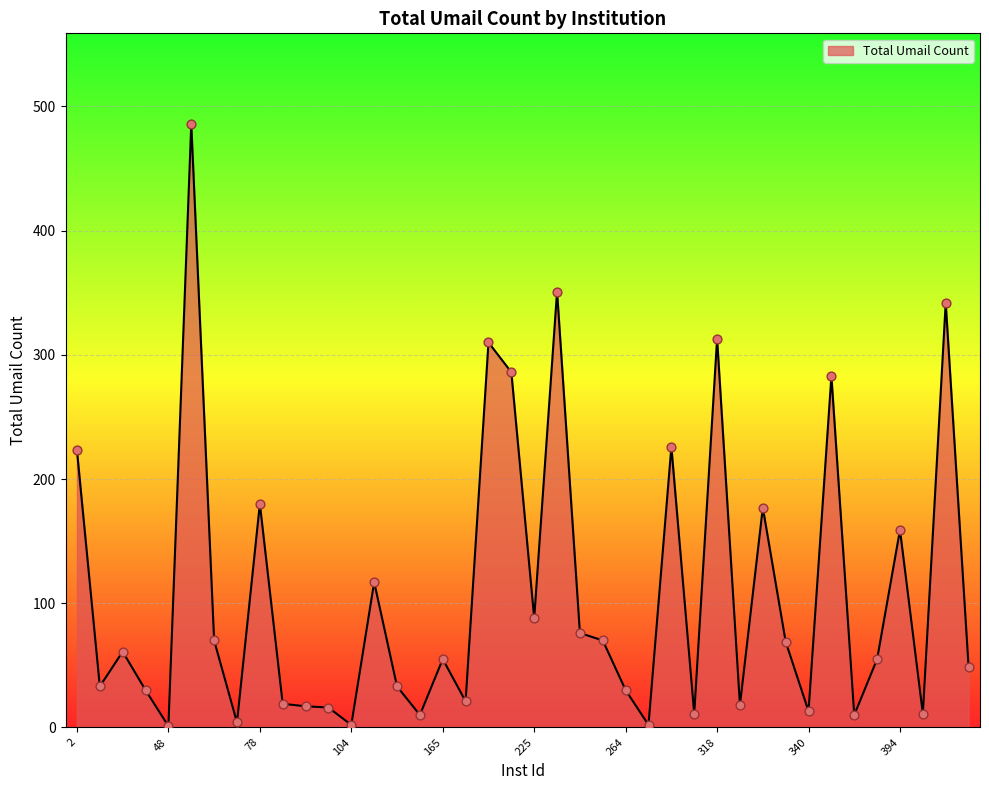

What is the difference between the maximum and minimum values?

485